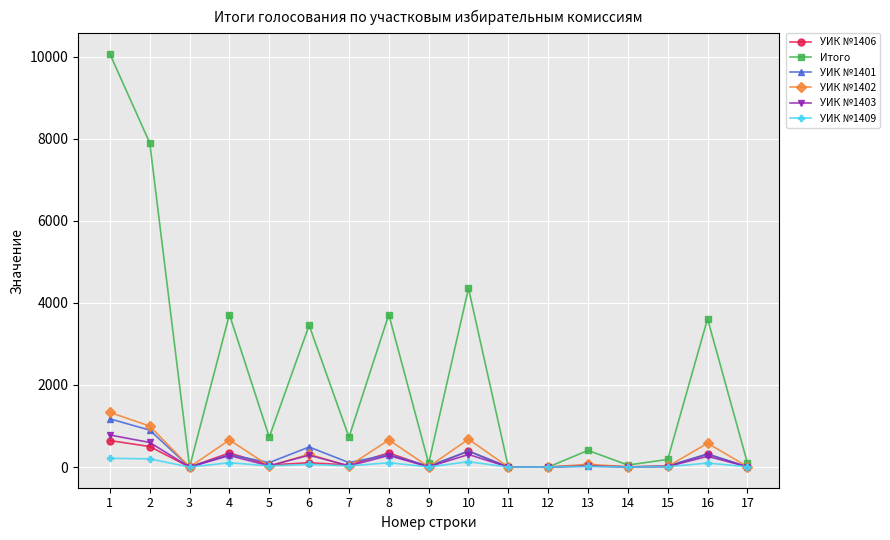

The УИК №1402 series shows 12 at 17. True or false?

True